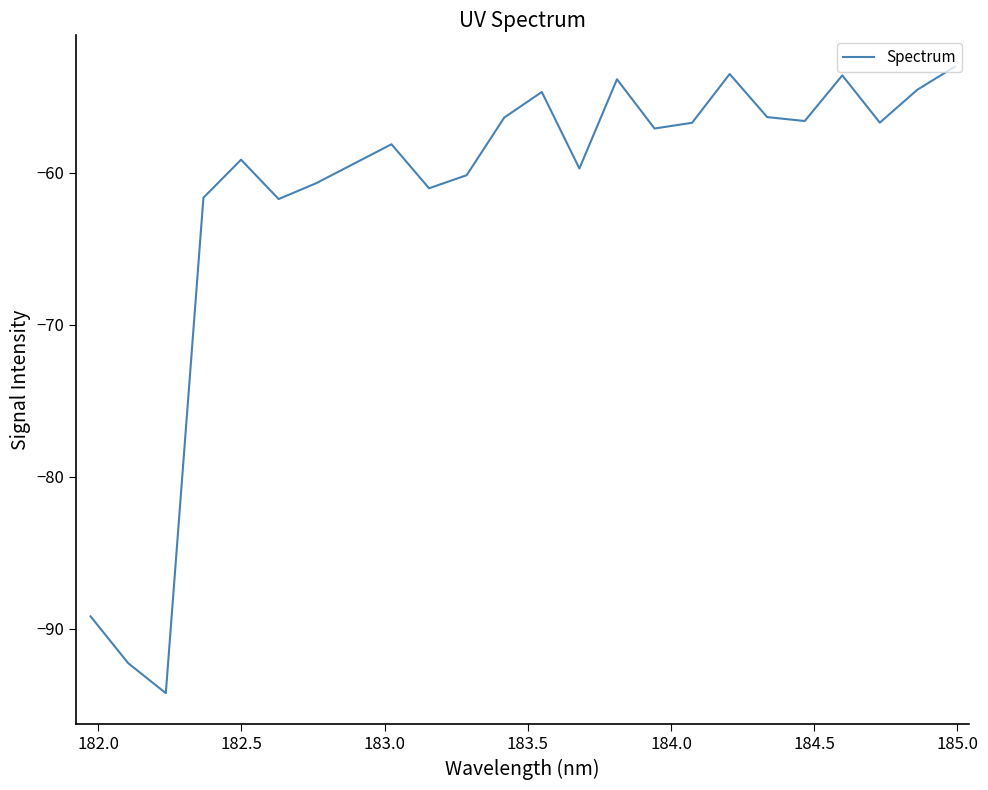

What is the maximum value shown in the chart?

-53.0